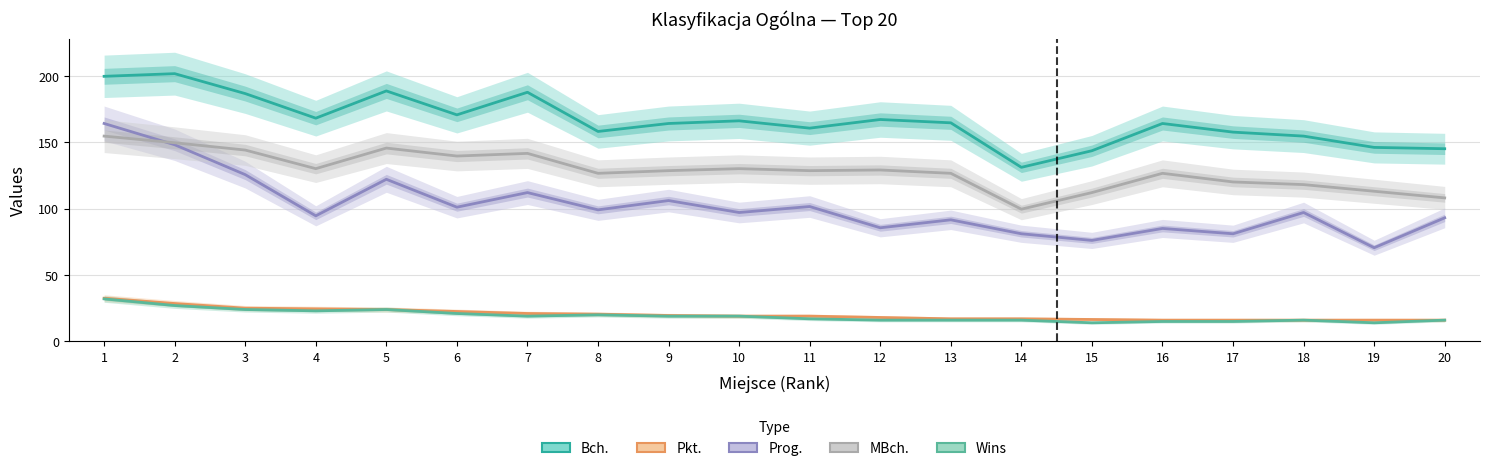

What is the value of the MBch. point at the 1st from the left?

154.5